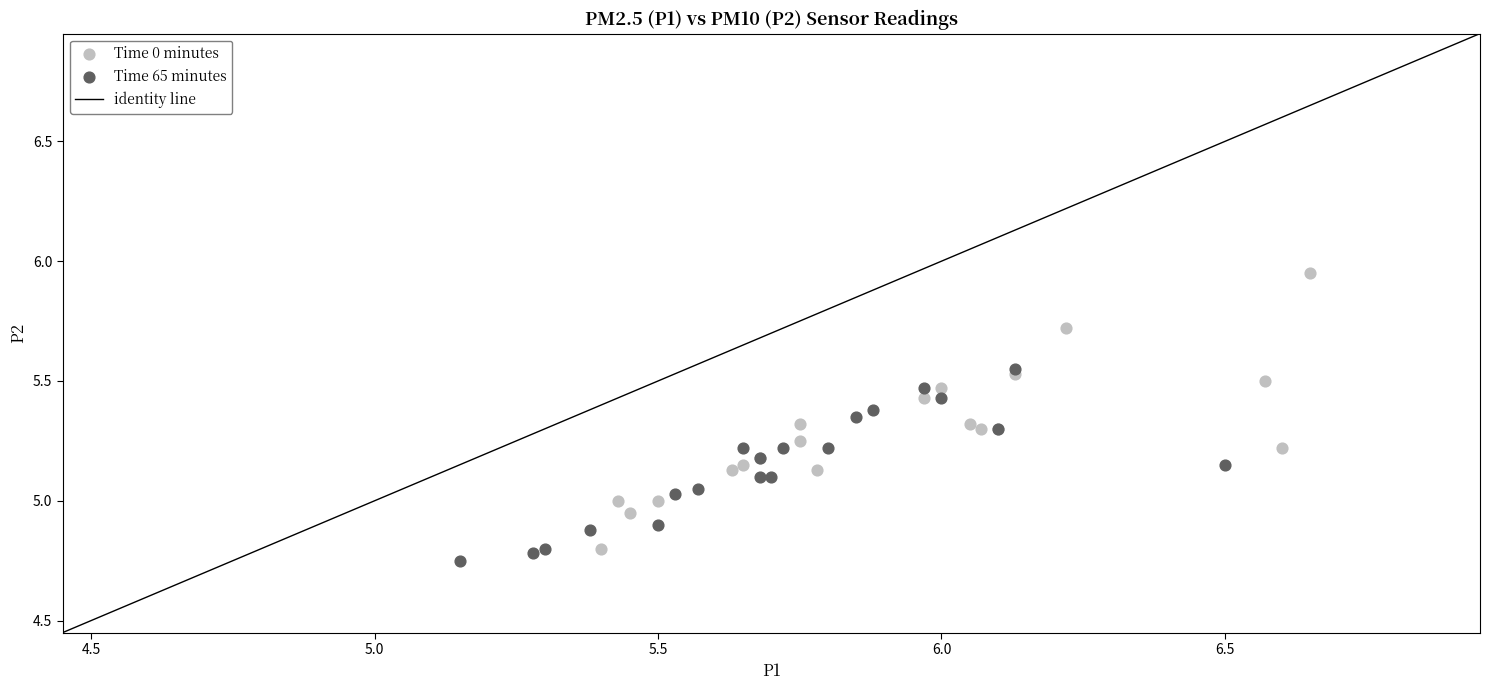

Which series has the widest spread of Y values?

Time 0 minutes